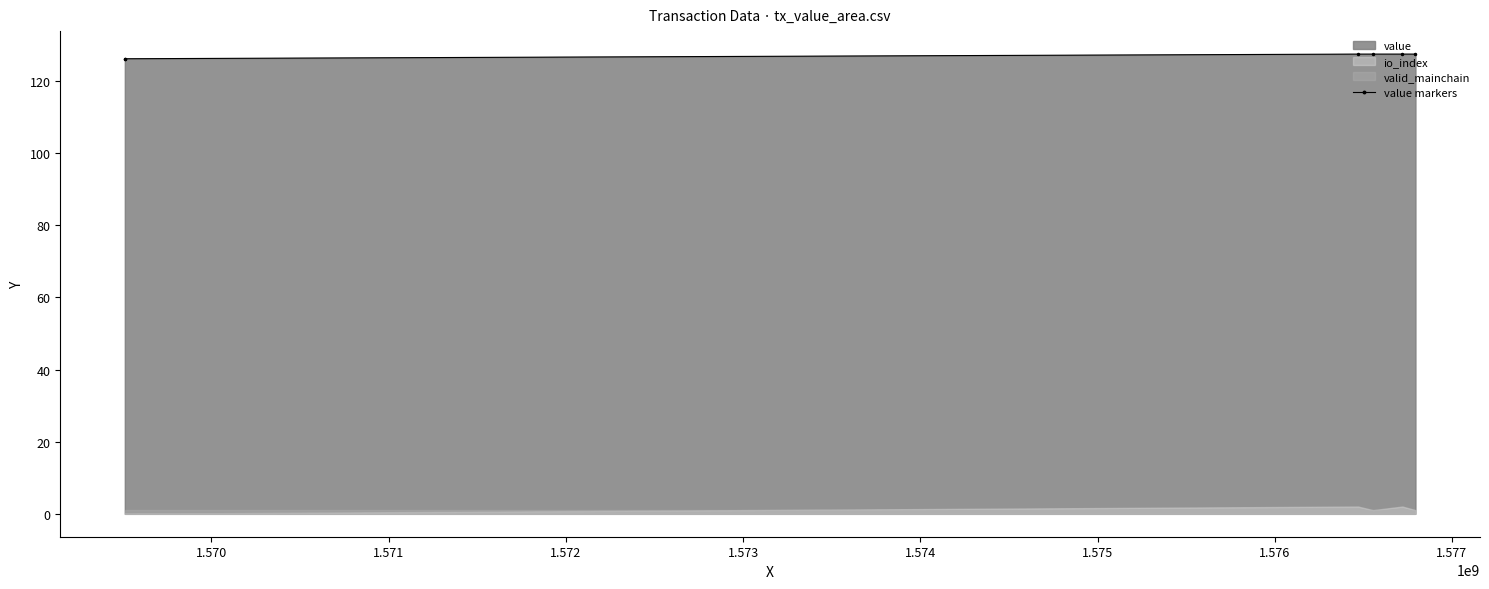

What is the minimum value for value markers?

126.2